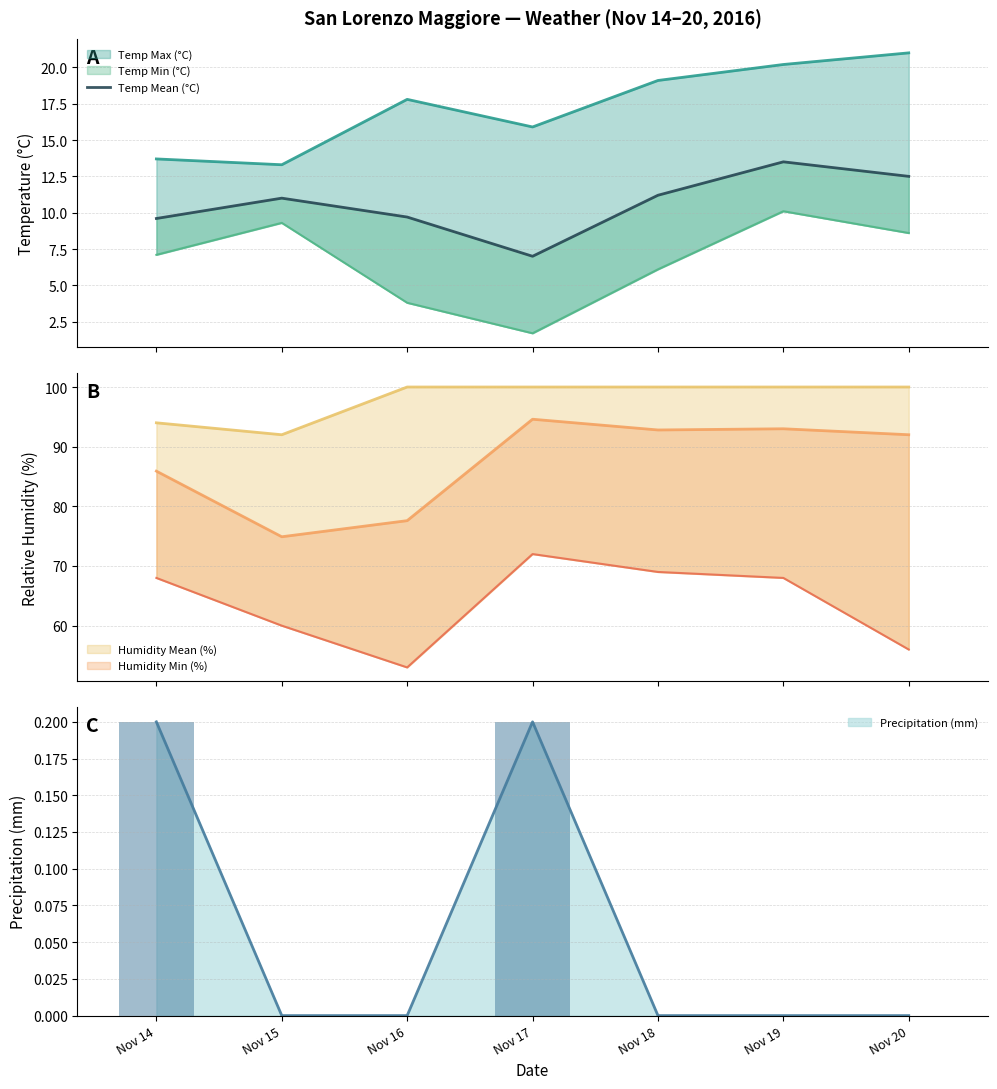

What is the change in value from Nov 16 to Nov 20?

+2.8